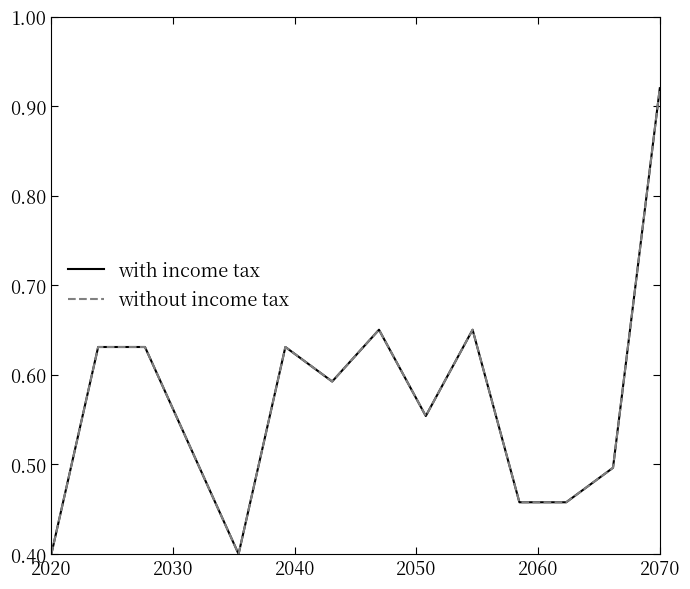

Does the chart display data point markers on the line(s)?

No